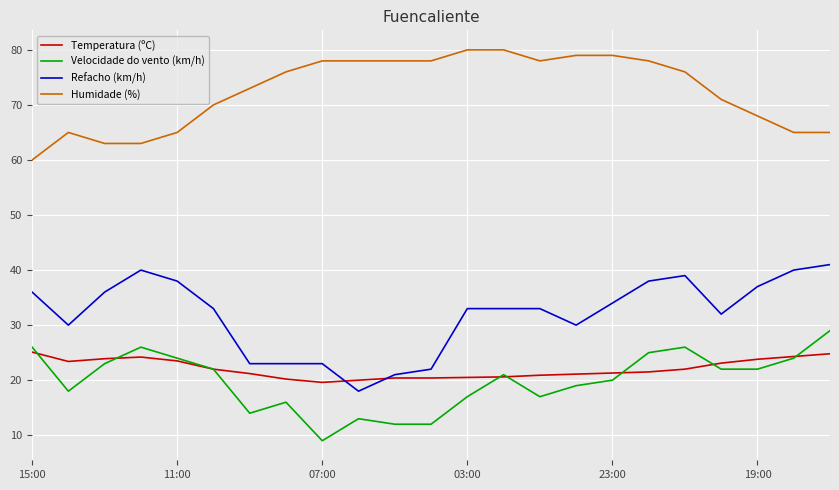

Which series has the widest spread of values?

Refacho (km/h)